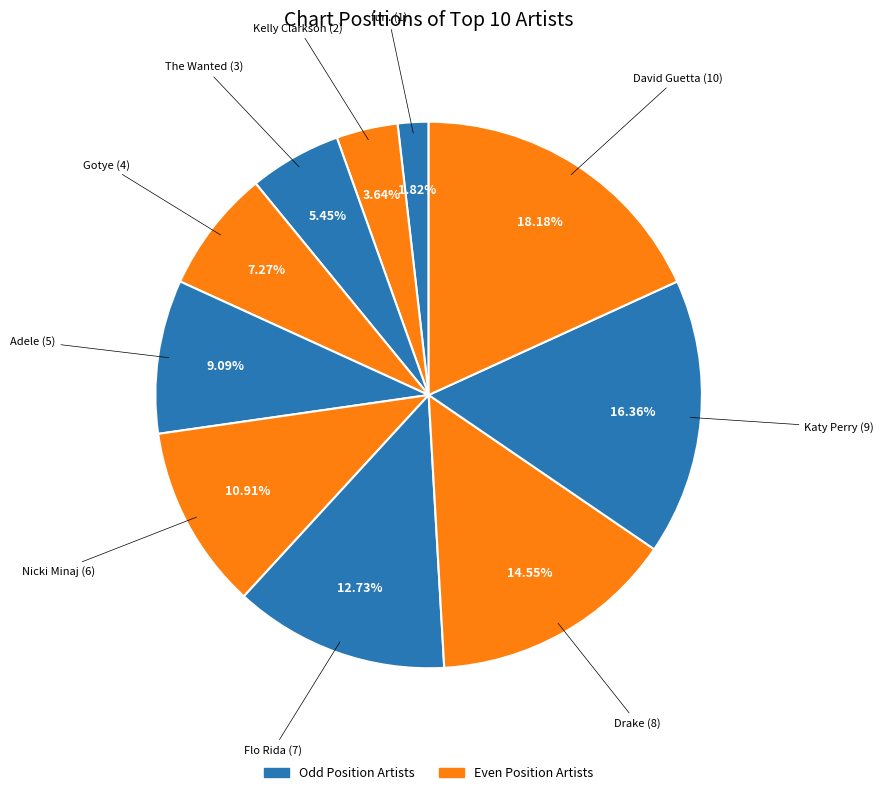

How many slices are in this pie chart?

10